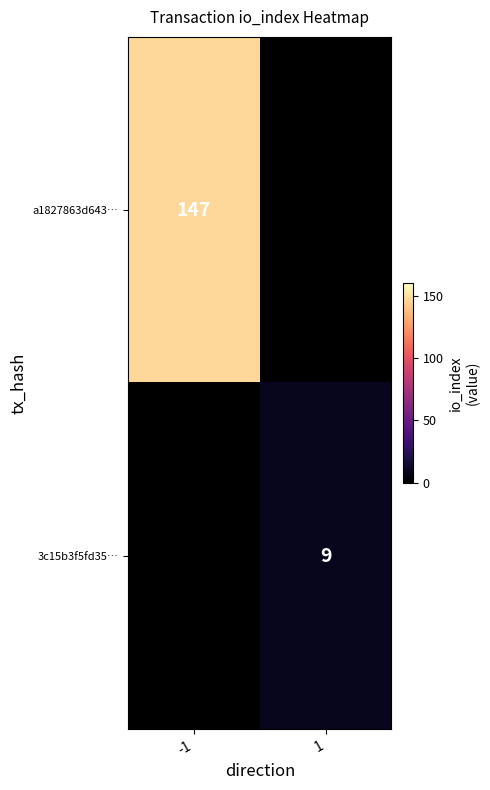

Is it true that 3c15b3f5fd35… equals 3 at 1?

False